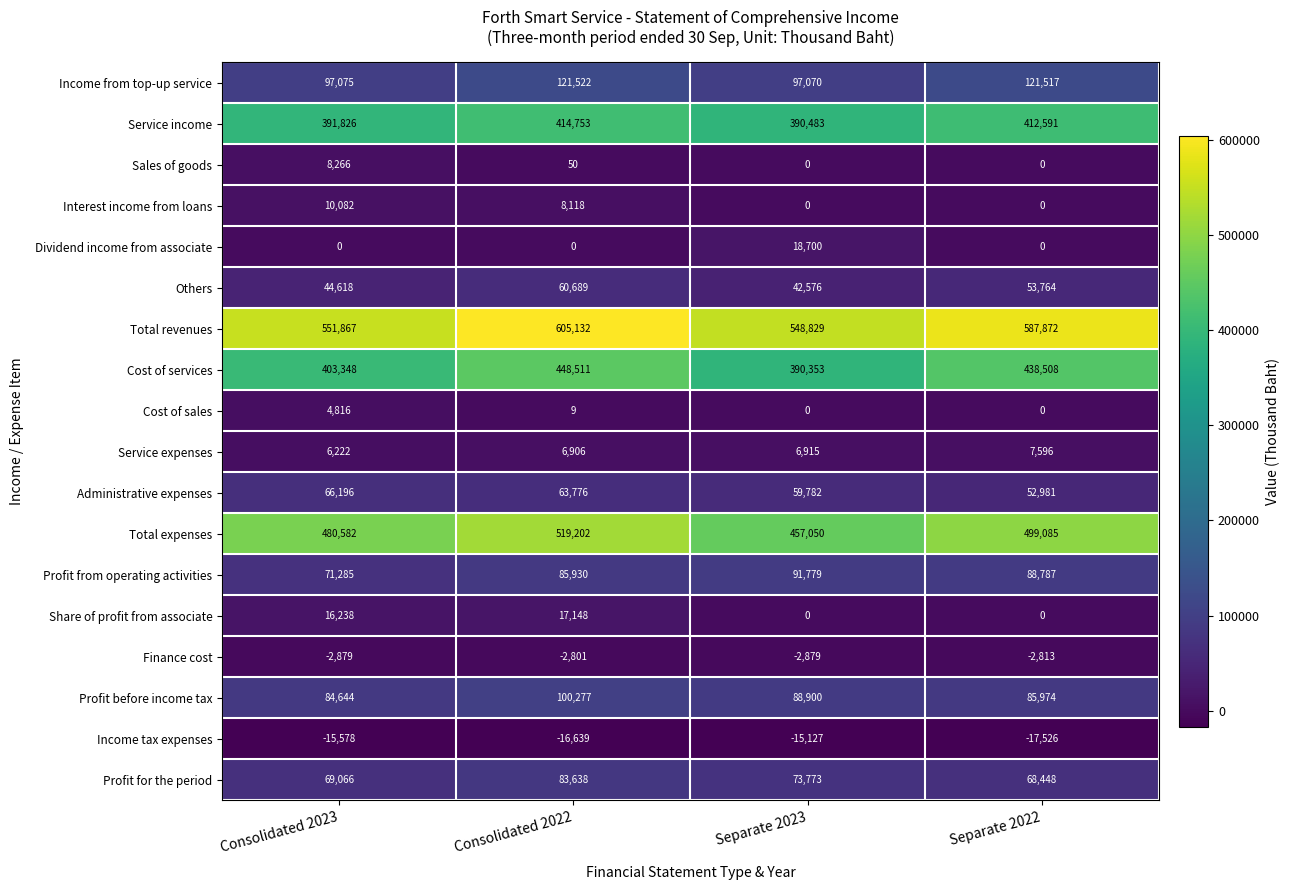

Which series has the largest total across all categories?

Total revenues